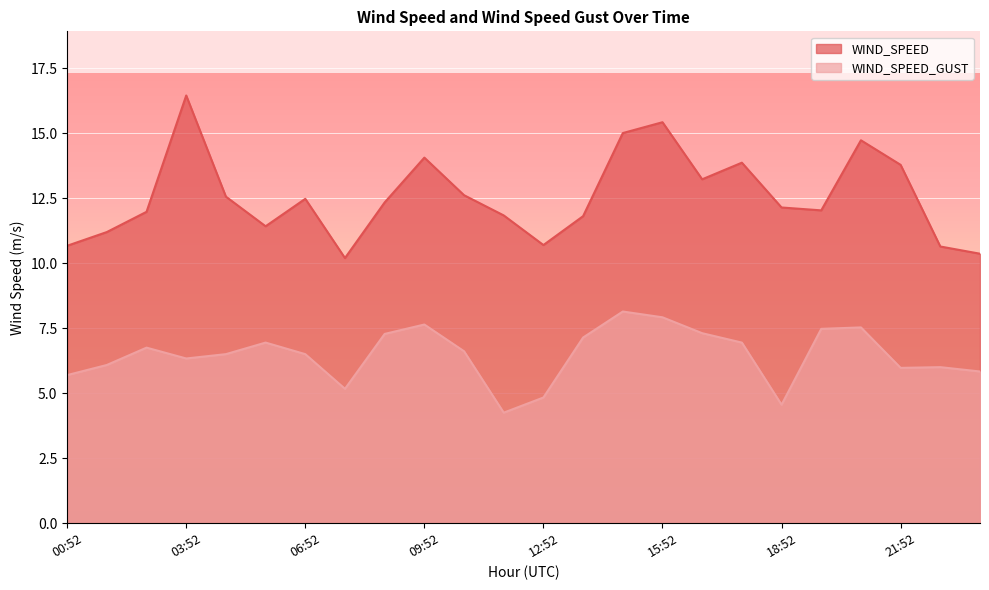

True or false: WIND_SPEED_GUST and WIND_SPEED cross at least once.

False